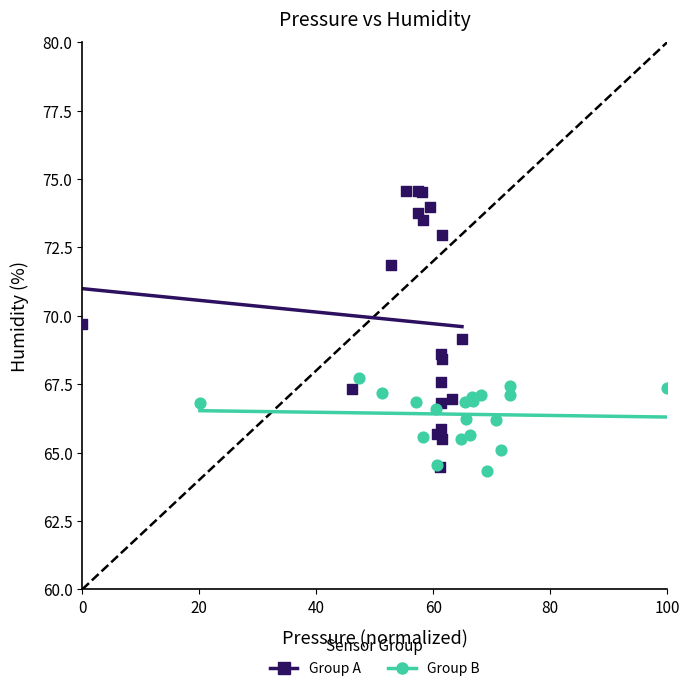

What are all the series names shown in the legend?

Group A, Group B